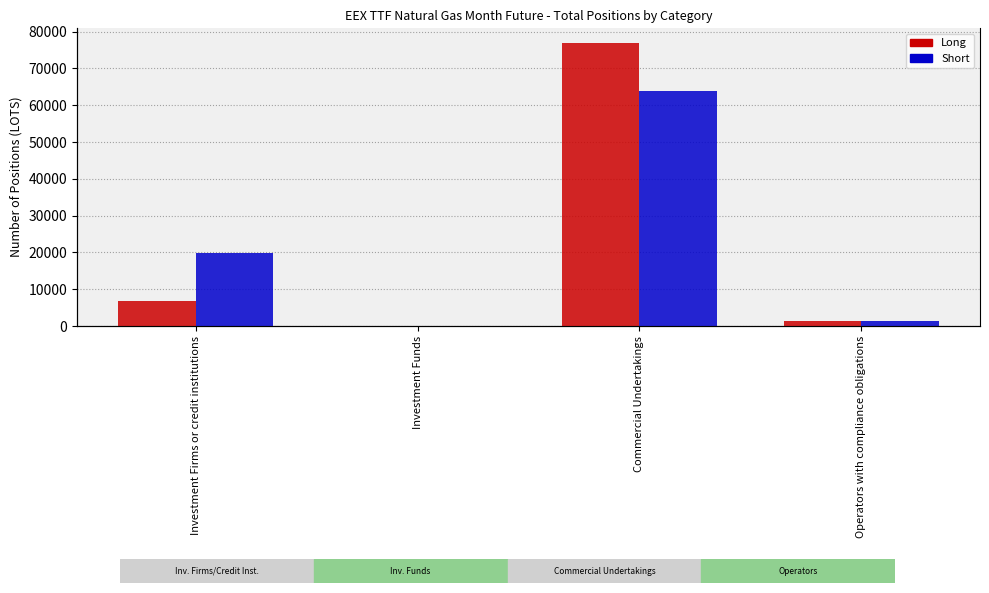

What position from the right is Investment Firms or credit institutions?

4